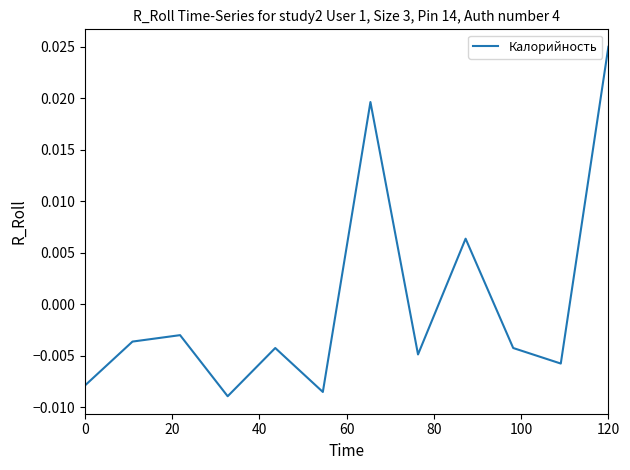

Is this an area chart (filled region under the line)?

No